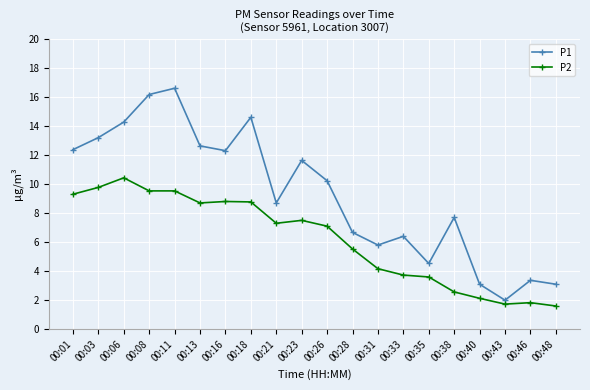

Which series has the largest total across all categories?

P1